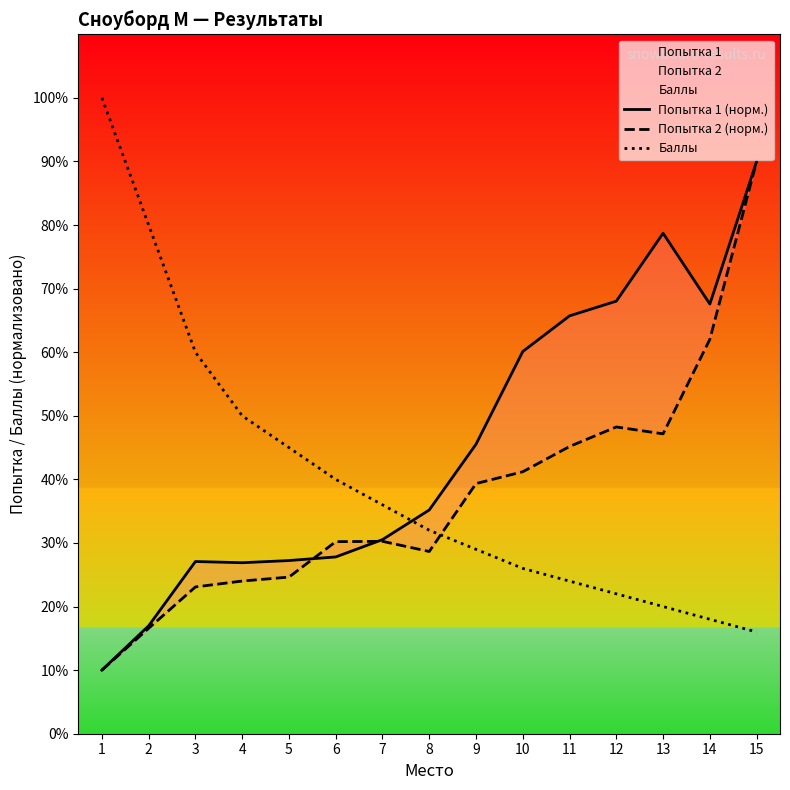

Which series has the widest spread of values?

Баллы